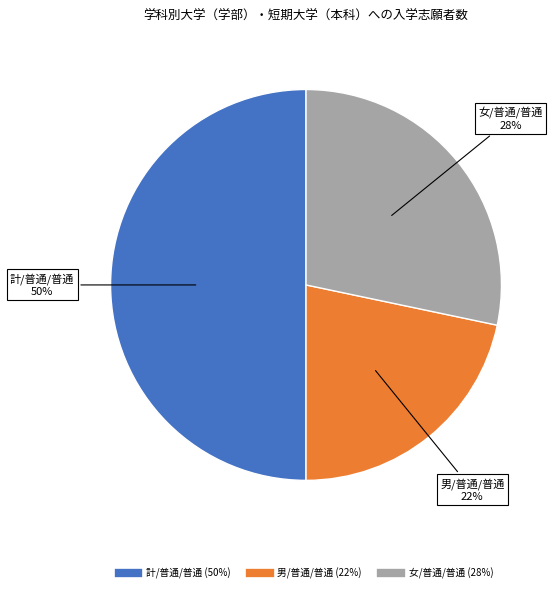

Which slice is the smallest?

男/普通/普通